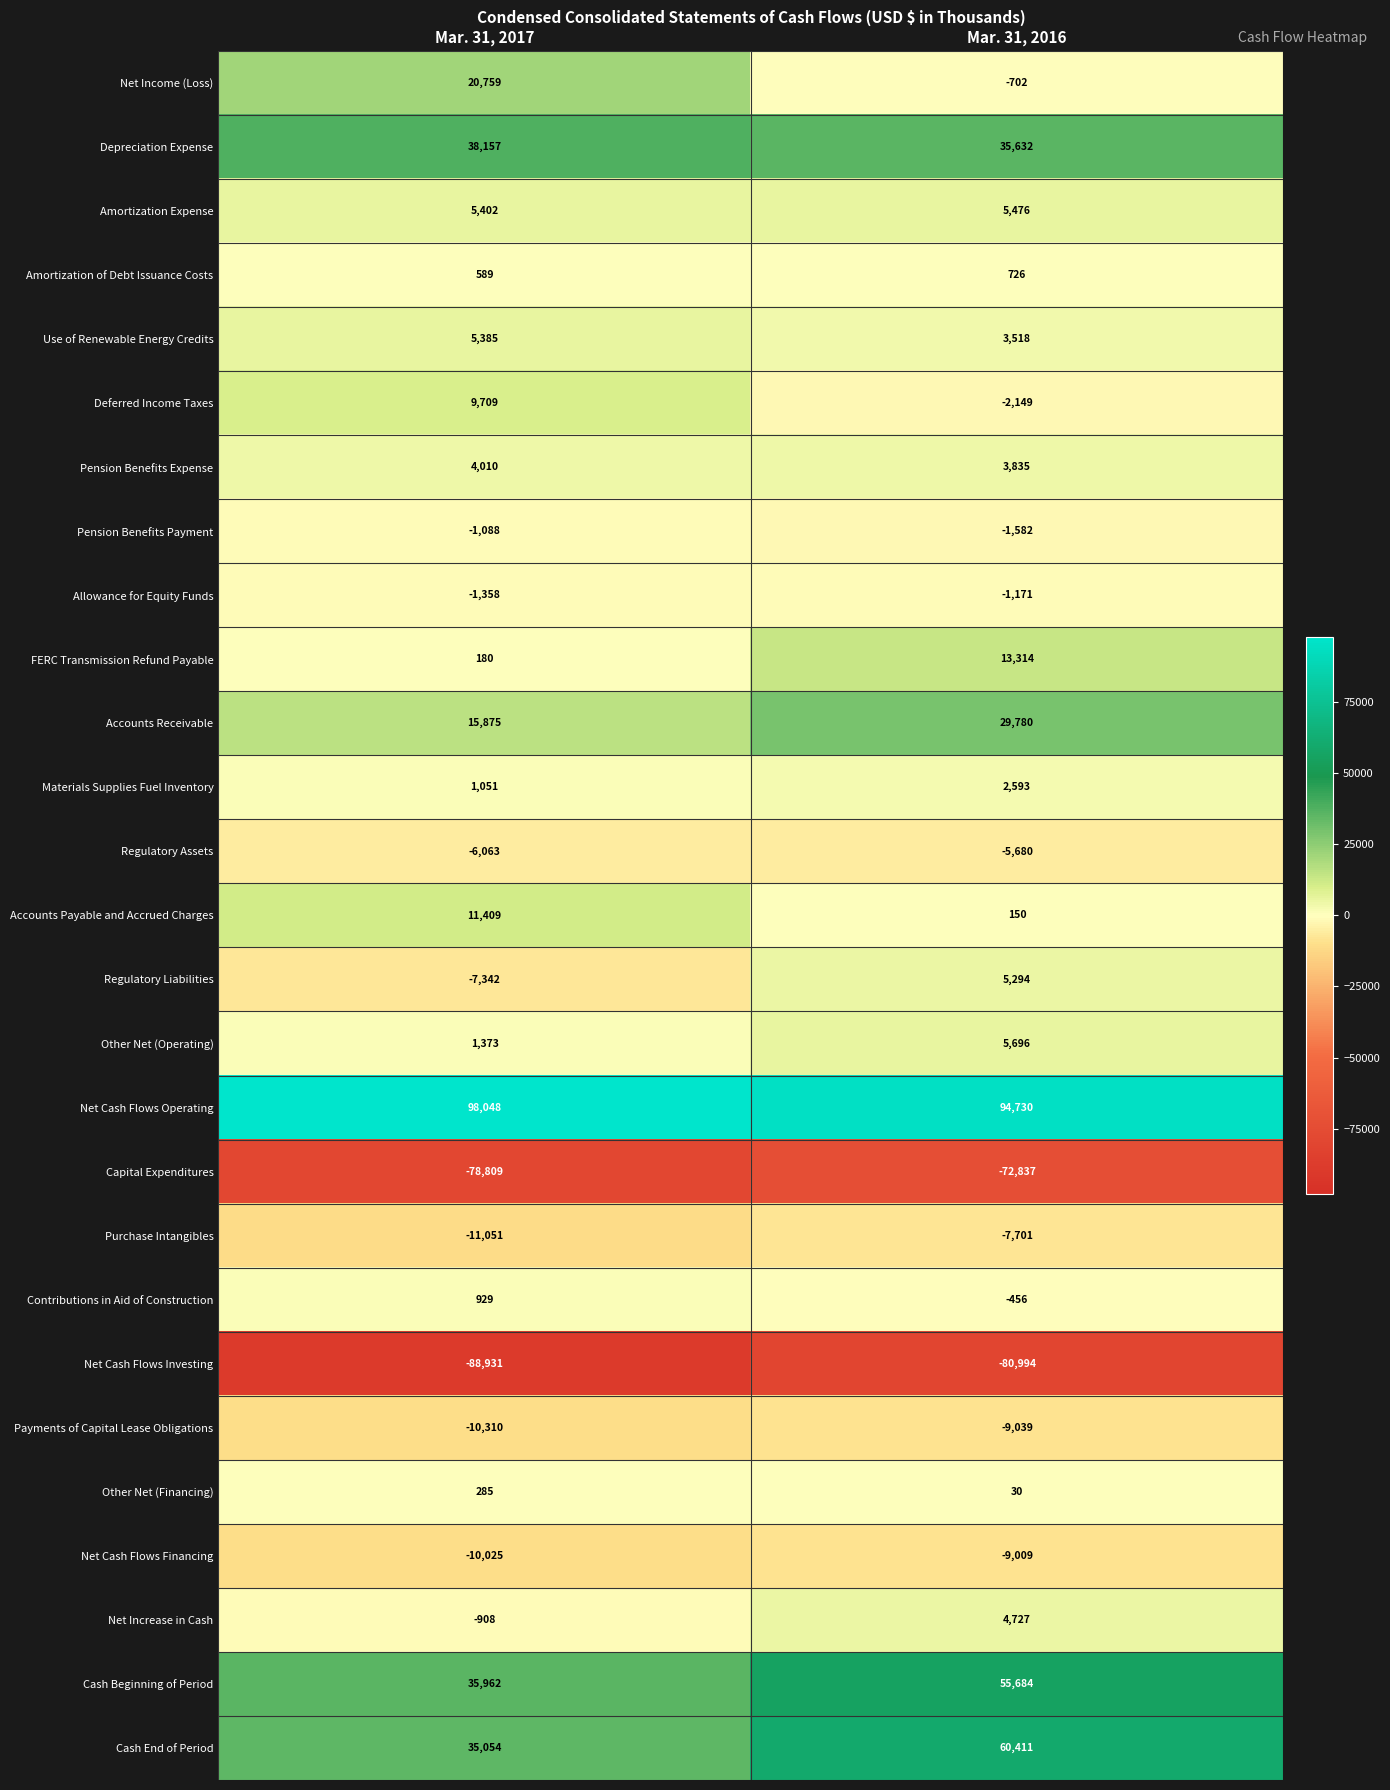

What is the spread (max minus min) of values at Mar. 31, 2017?

186979